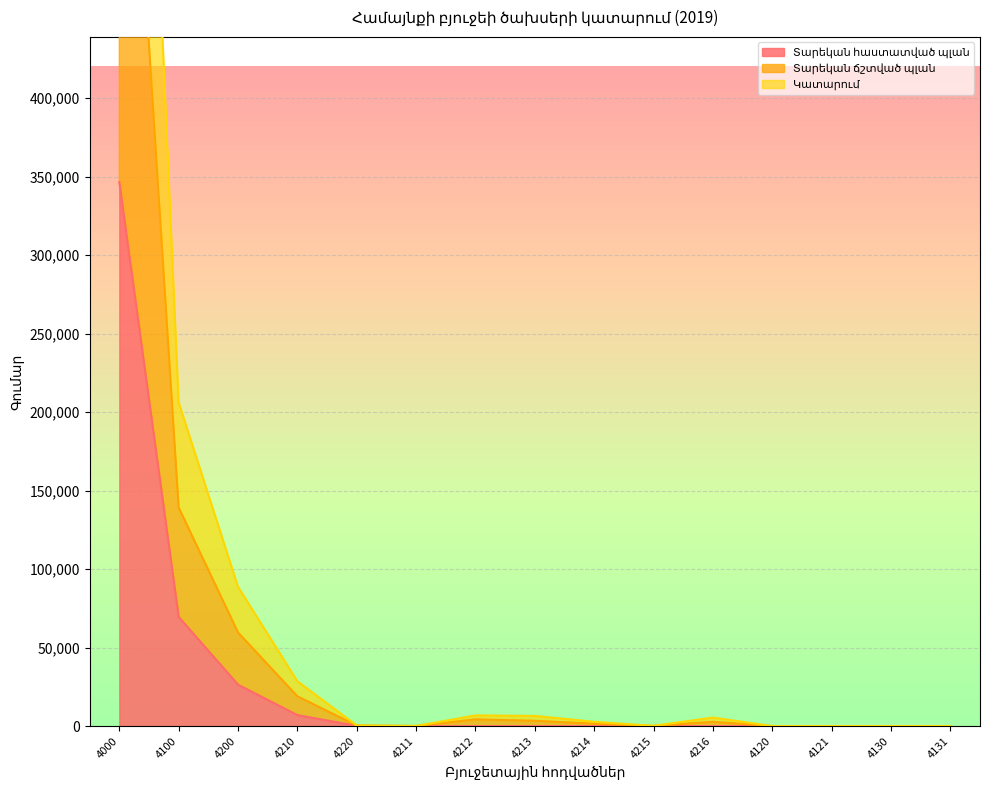

Between 4100 and 4121, which series saw the biggest shift?

Կատարում